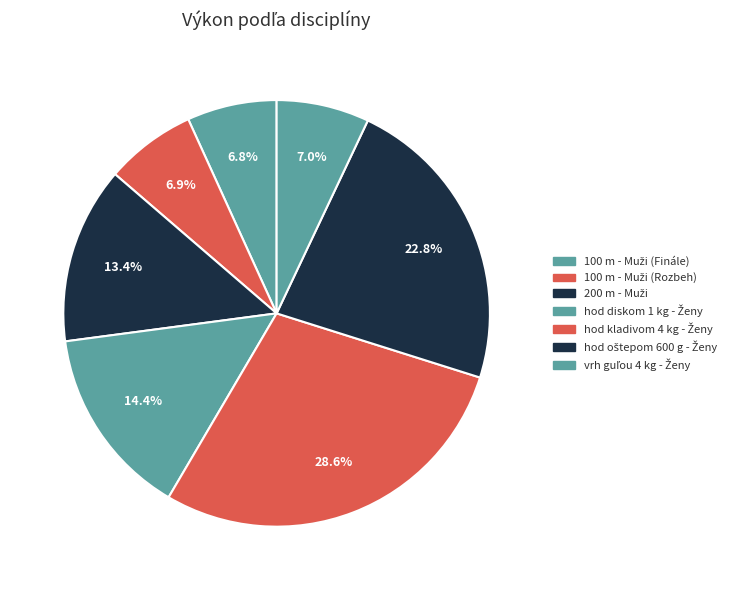

Rank the categories by value from lowest to highest.

100 m - Muži (Finále), 100 m - Muži (Rozbeh), vrh guľou 4 kg - Ženy, 200 m - Muži, hod diskom 1 kg - Ženy, hod oštepom 600 g - Ženy, hod kladivom 4 kg - Ženy